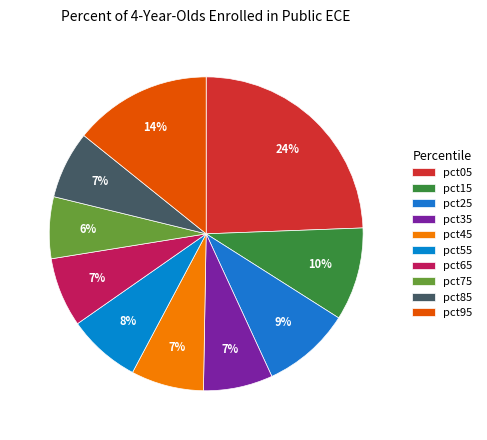

To the nearest percent, what portion does pct95 represent?

14%